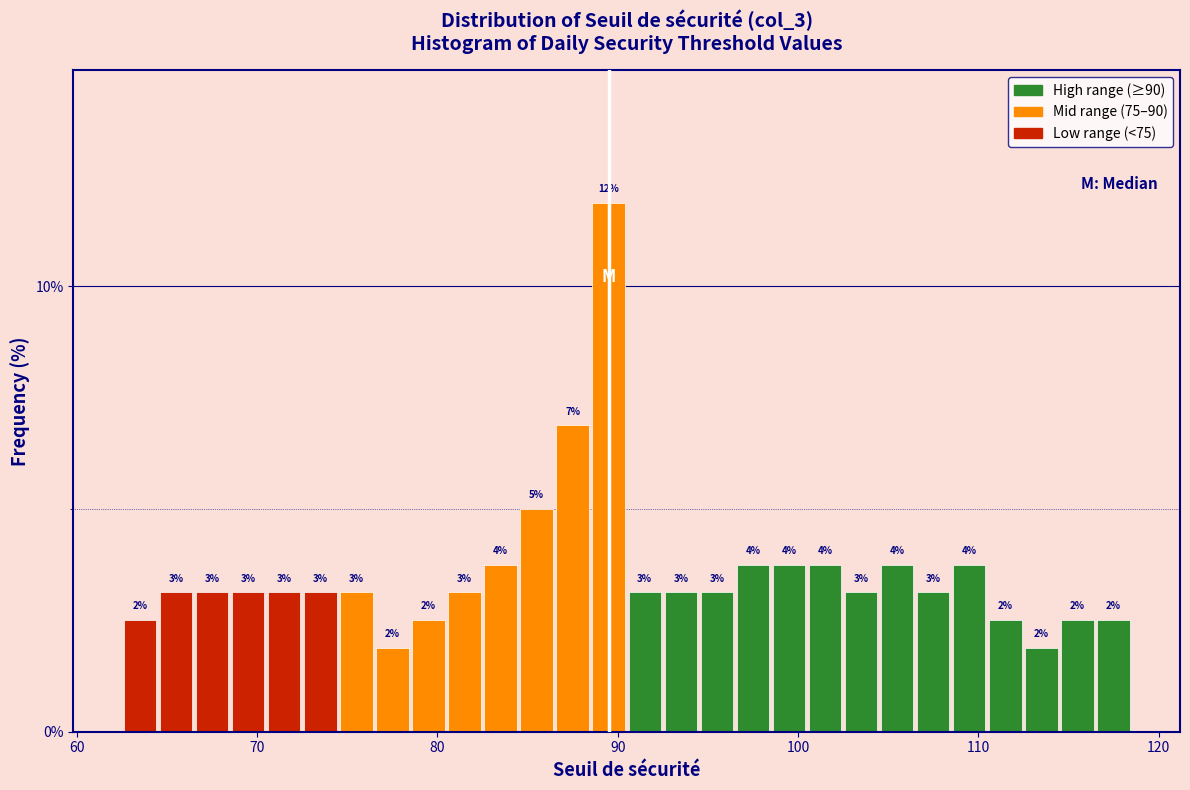

Around what value on the x-axis is the tallest bar? Give the approximate position of its centre, as read against the axis.

90